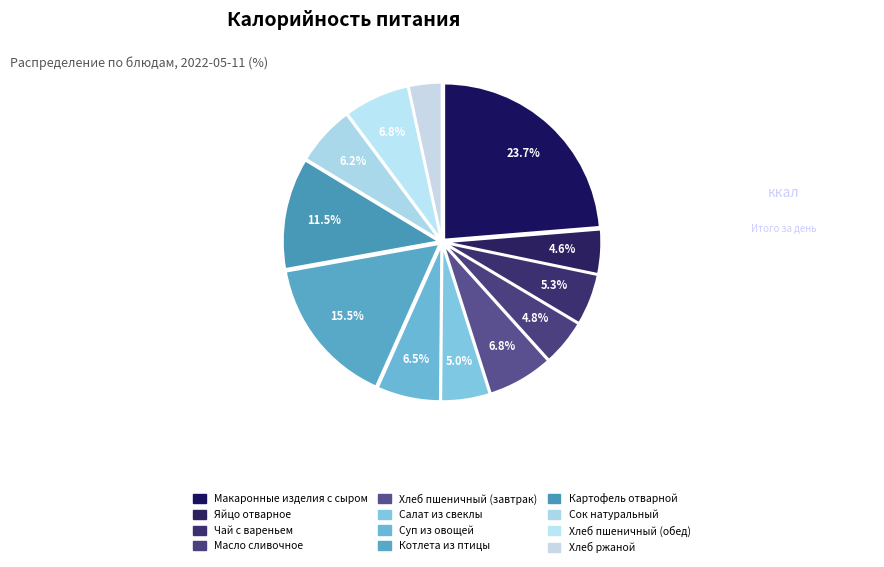

How many segments does this pie chart have?

12